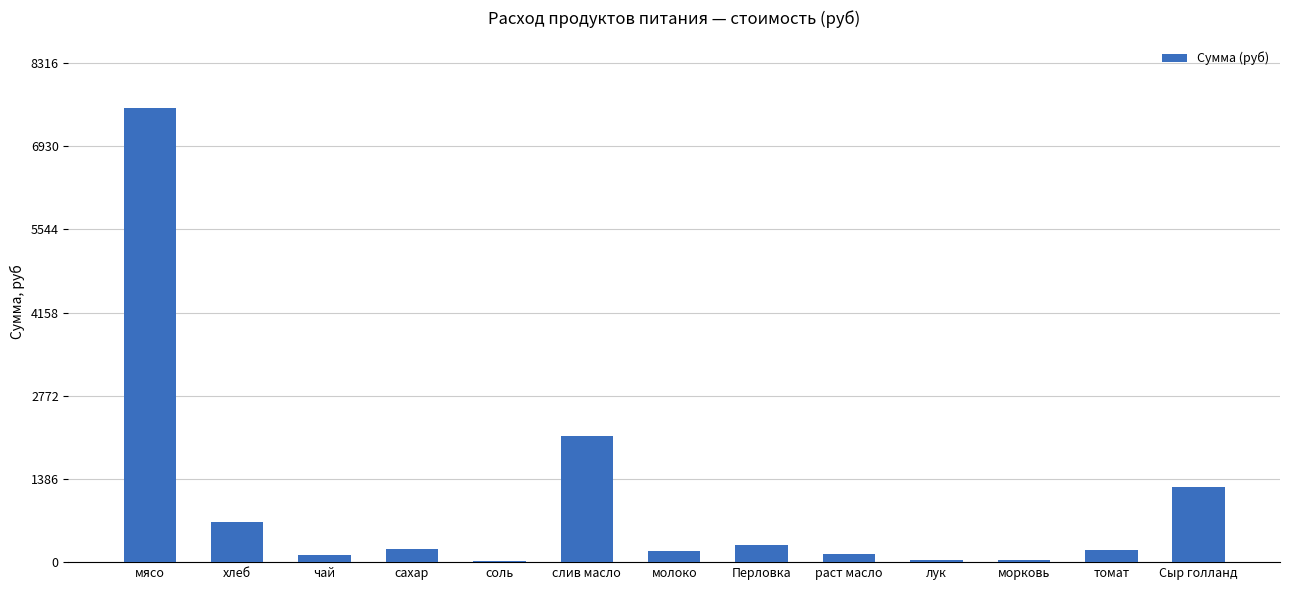

The chart shows a value of 3333.1 at мясо. True or false?

False